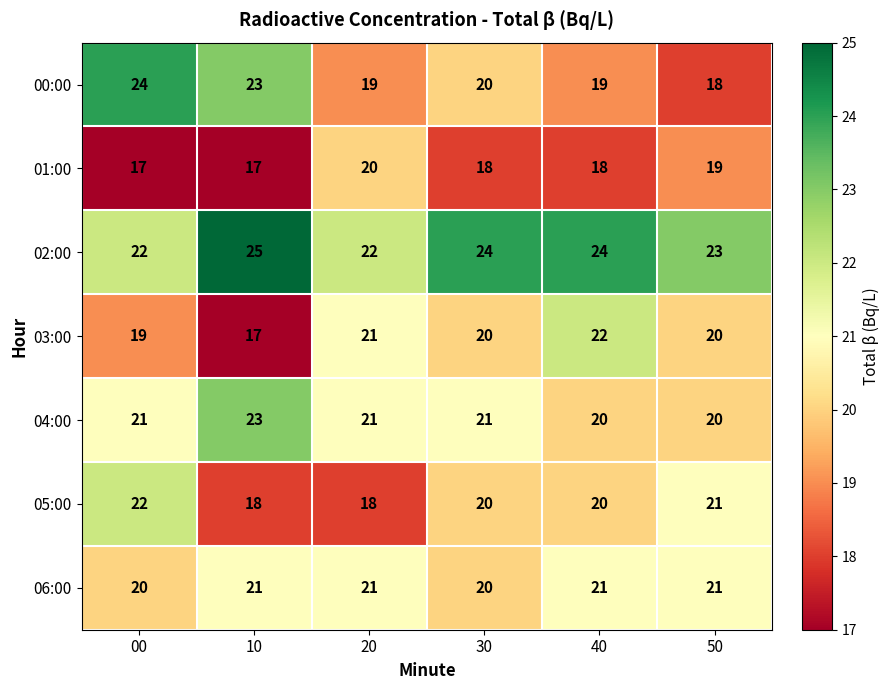

At how many categories does at least one series exceed 17?

6